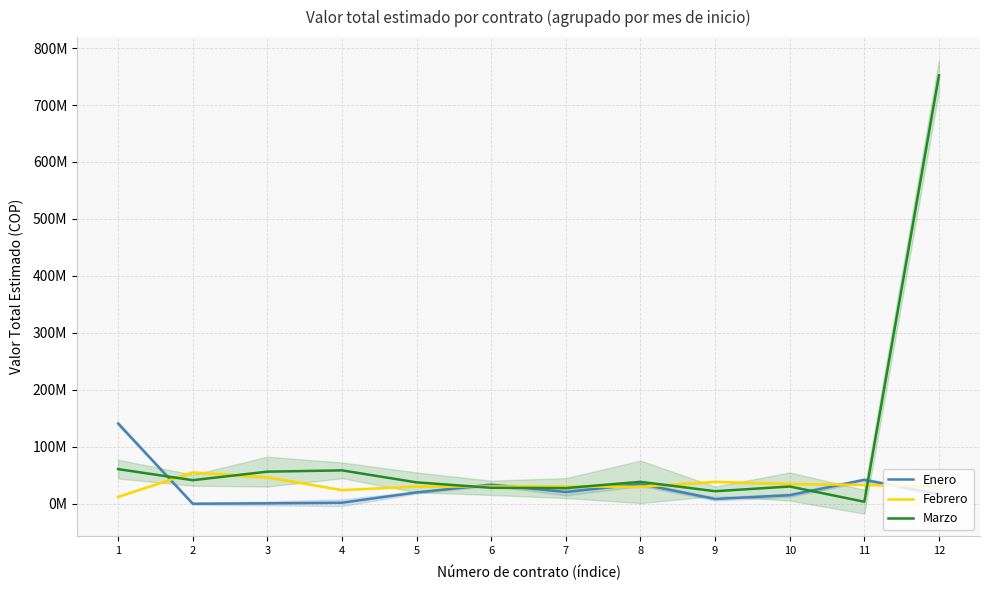

What are all the series names shown in the legend?

Enero, Febrero, Marzo